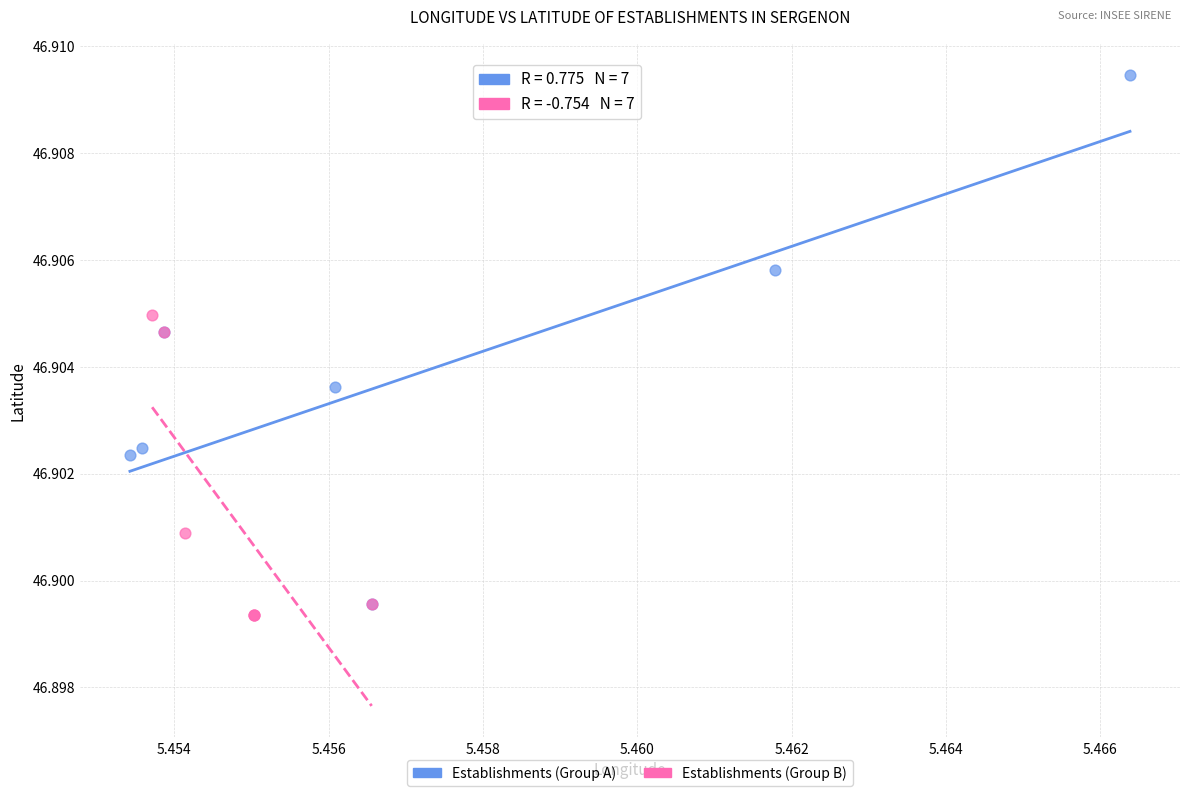

Which series contains the lowest Y value?

Establishments (Group B)